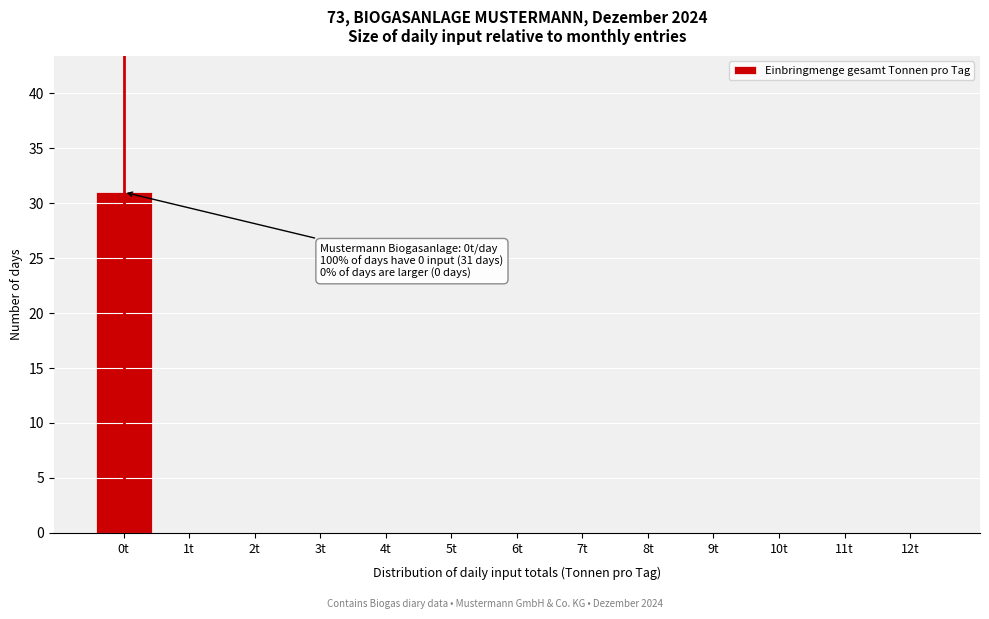

Reading right to left, extract all data points from this chart.

12t=0	11t=0	10t=0	9t=0	8t=0	7t=0	6t=0	5t=0	4t=0	3t=0	2t=0	1t=0	0t=31